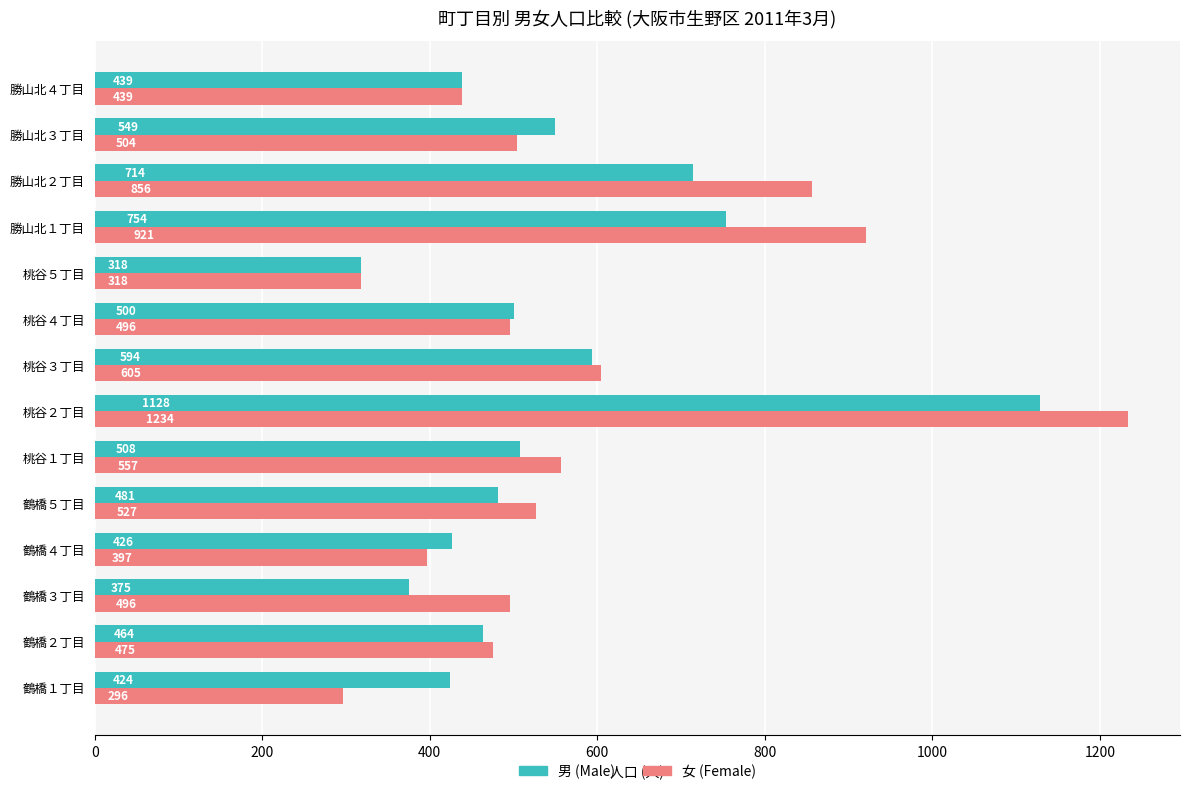

What is the difference between the maximum and minimum values in the 男 (Male) series?

810